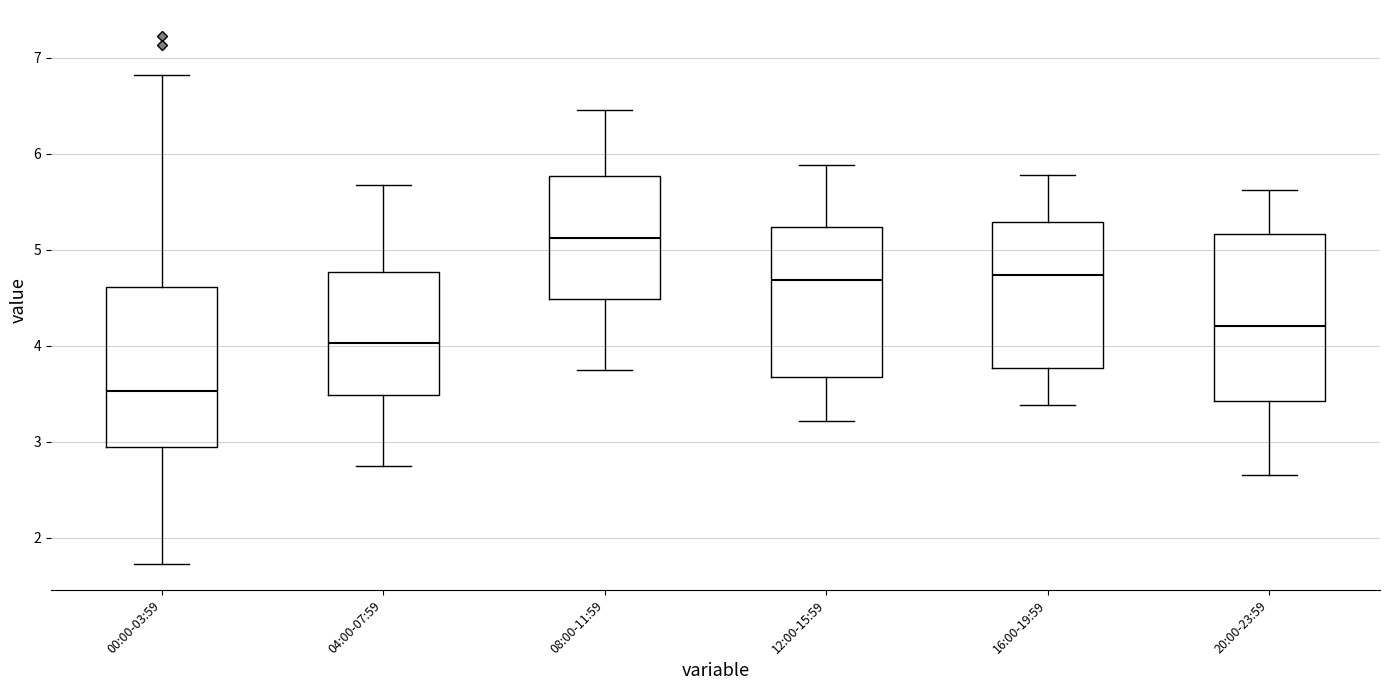

Which box's median line is the highest?

08:00-11:59